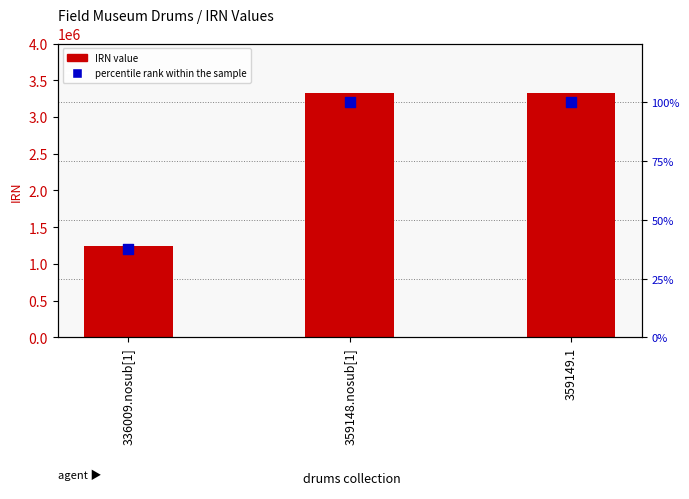

At how many categories does at least one series exceed 1525428?

2